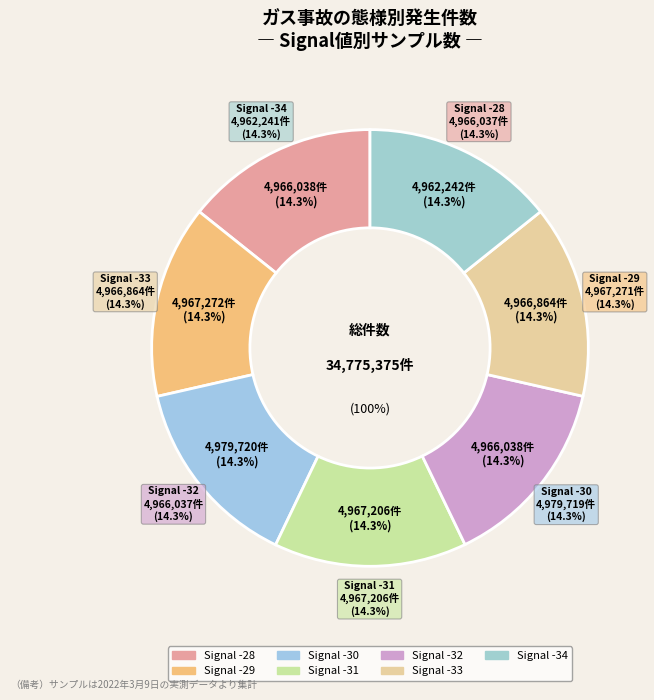

How many slices are in this pie chart?

7